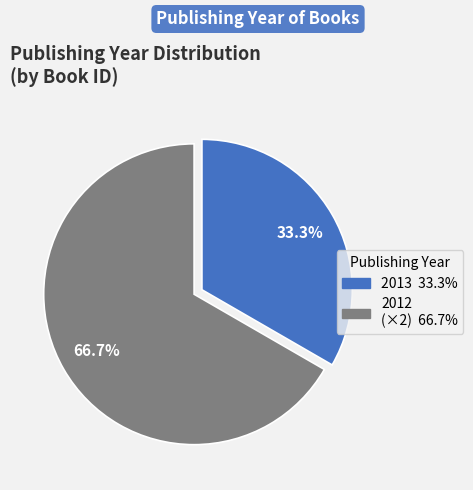

Does any single category account for the majority?

Yes